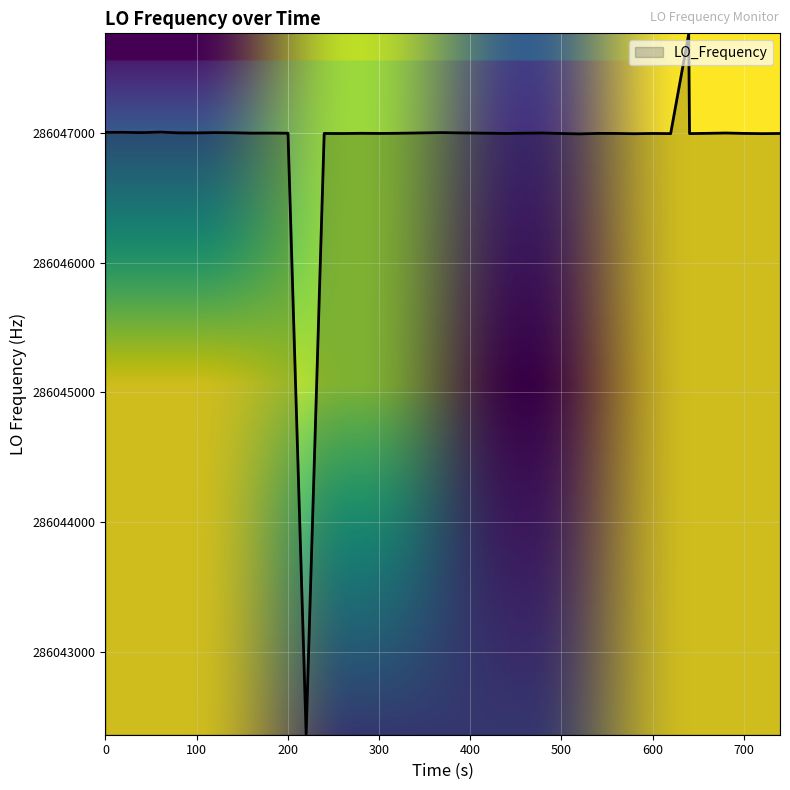

What is the smallest value displayed?

286042365.4